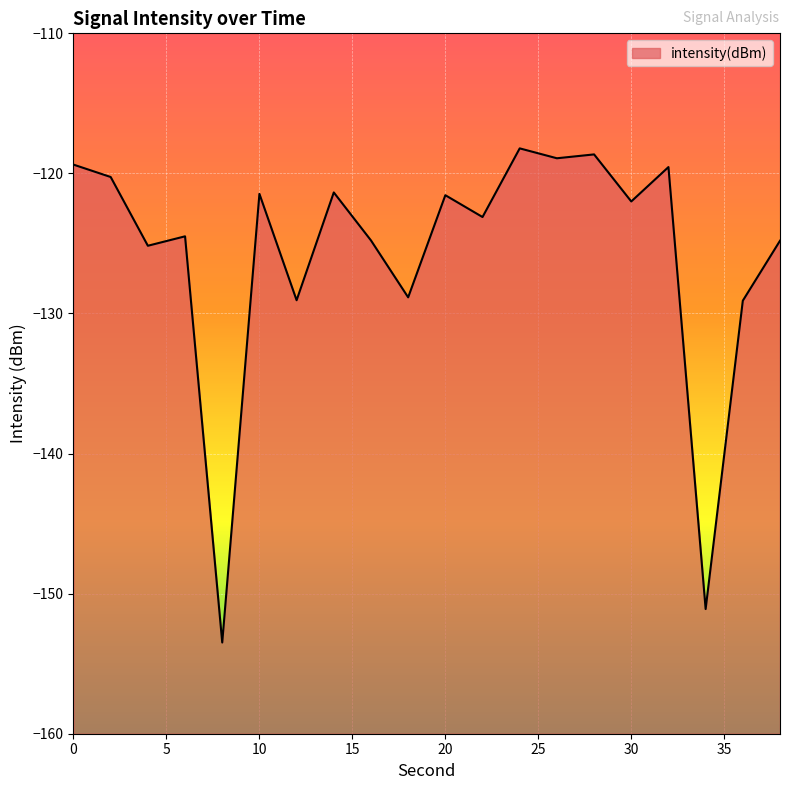

Which has a higher value, 24 or 18?

24